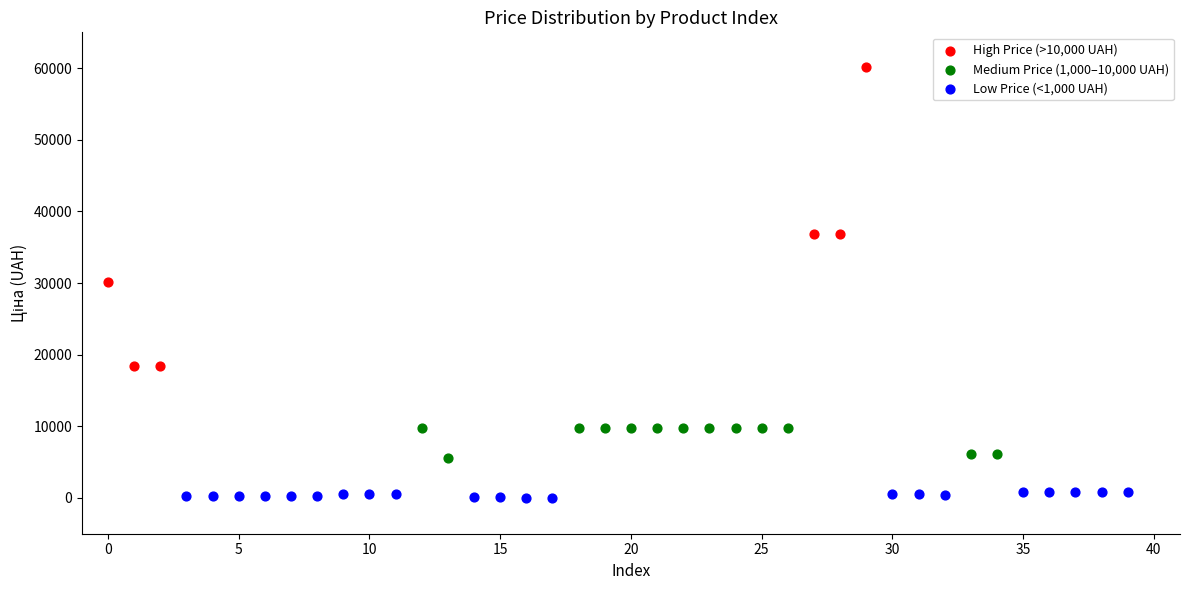

What are all the series names shown in the legend?

High Price (>10,000 UAH), Medium Price (1,000–10,000 UAH), Low Price (<1,000 UAH)